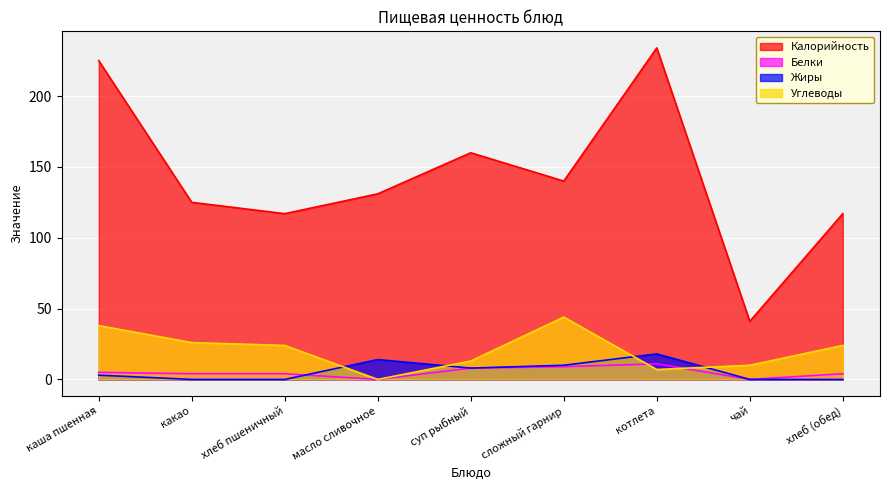

What is the sum of the Калорийность values at масло сливочное and котлета?

365